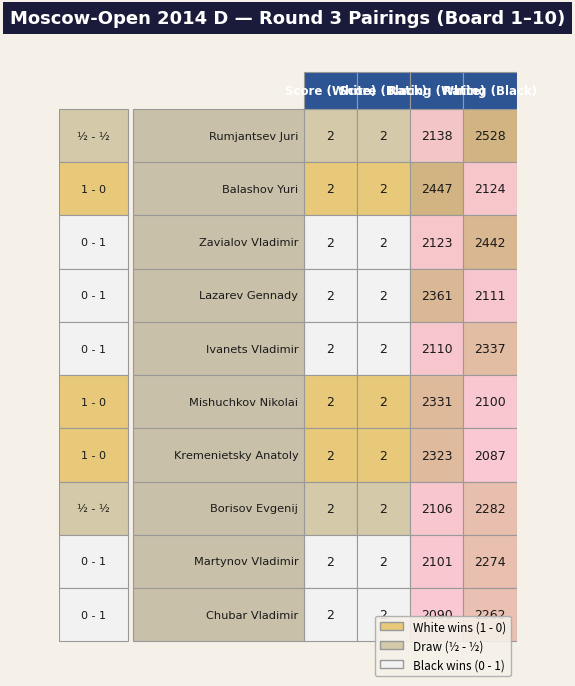

At which label is Lazarev Gennady closest to 1181?

3